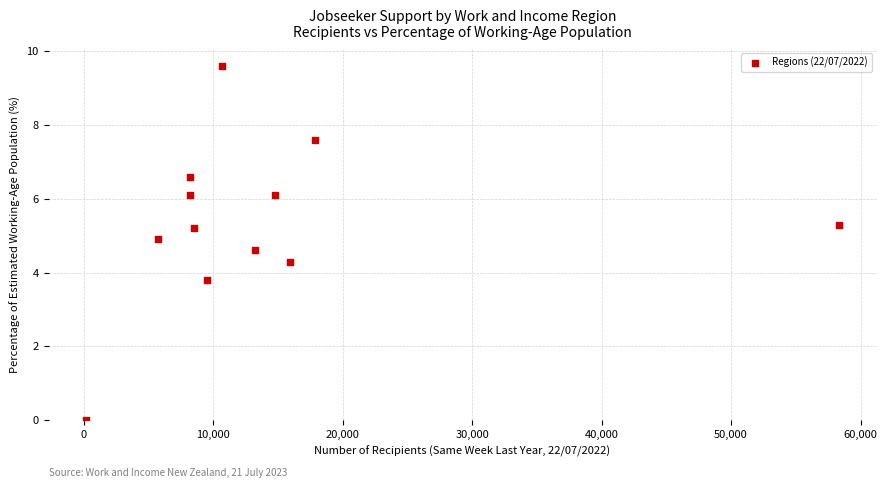

What is the range of Y values (max minus min)?

9.6